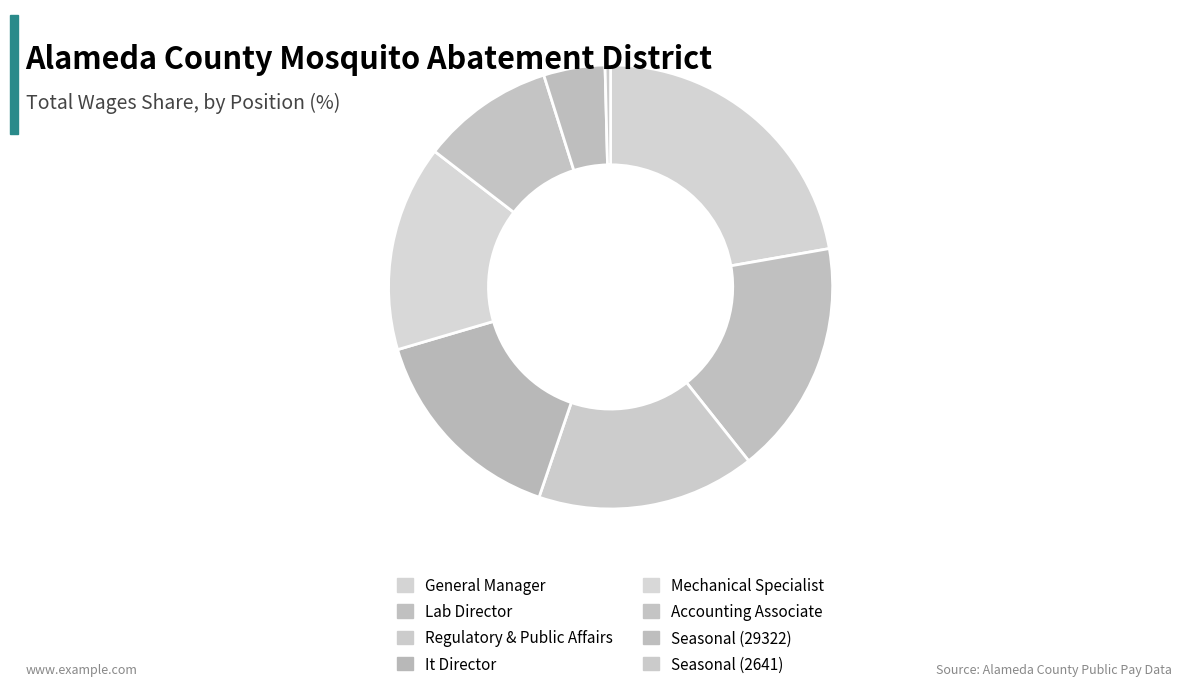

What percentage is the Lab Director slice, to the nearest percent?

17%